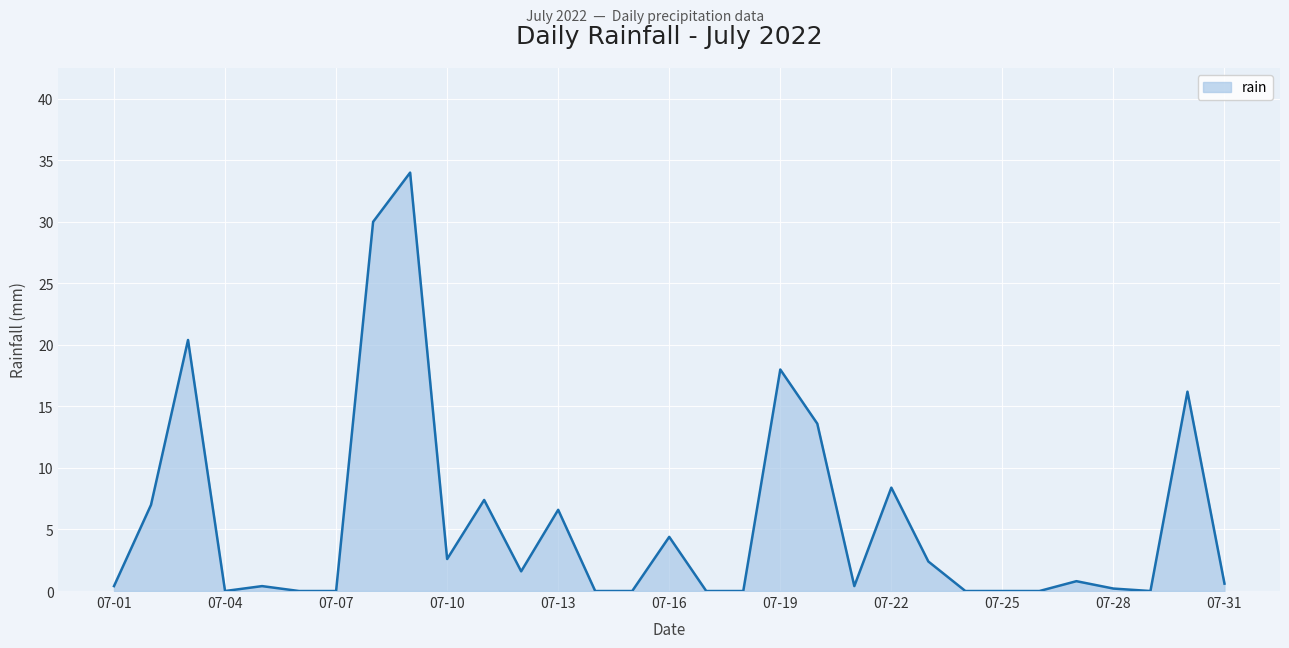

What is the difference between the maximum and second lowest values?

34.0